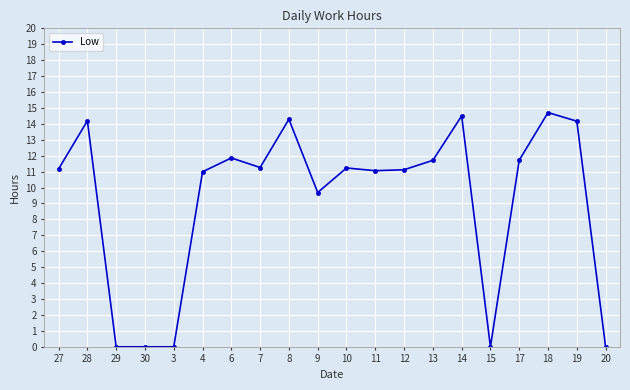

What position from the left is 20?

20